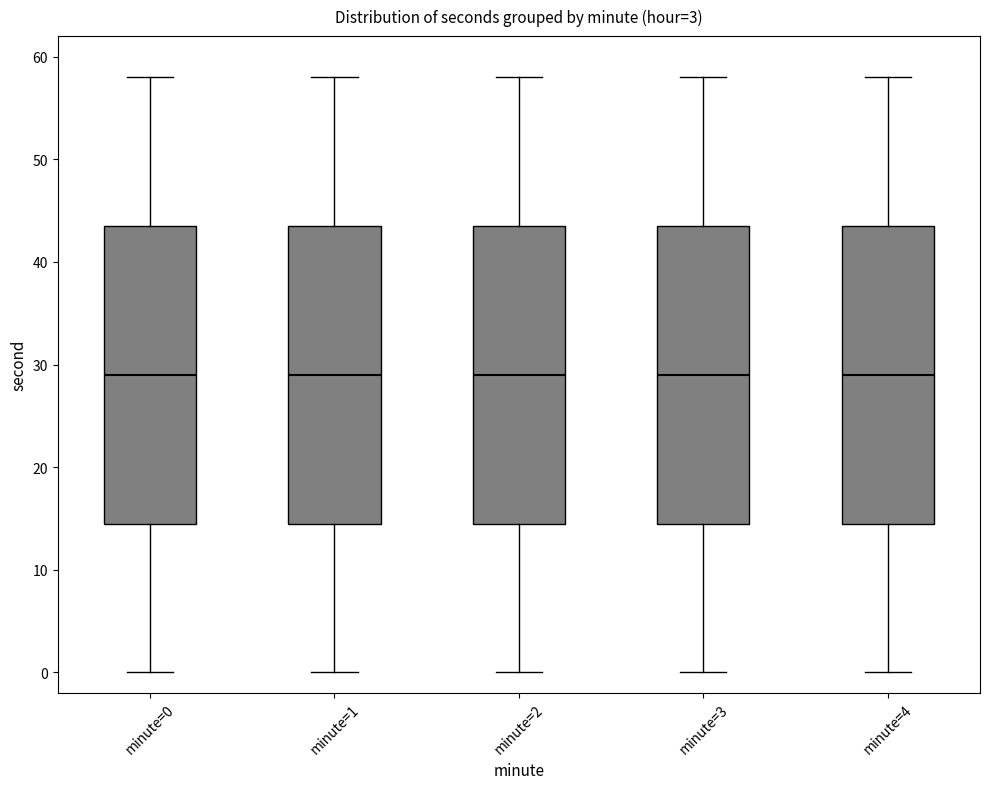

Where does the lower whisker of the box for minute=1 end on the y-axis? The values are not printed on the chart, so give them approximately, as read against the axis.

0